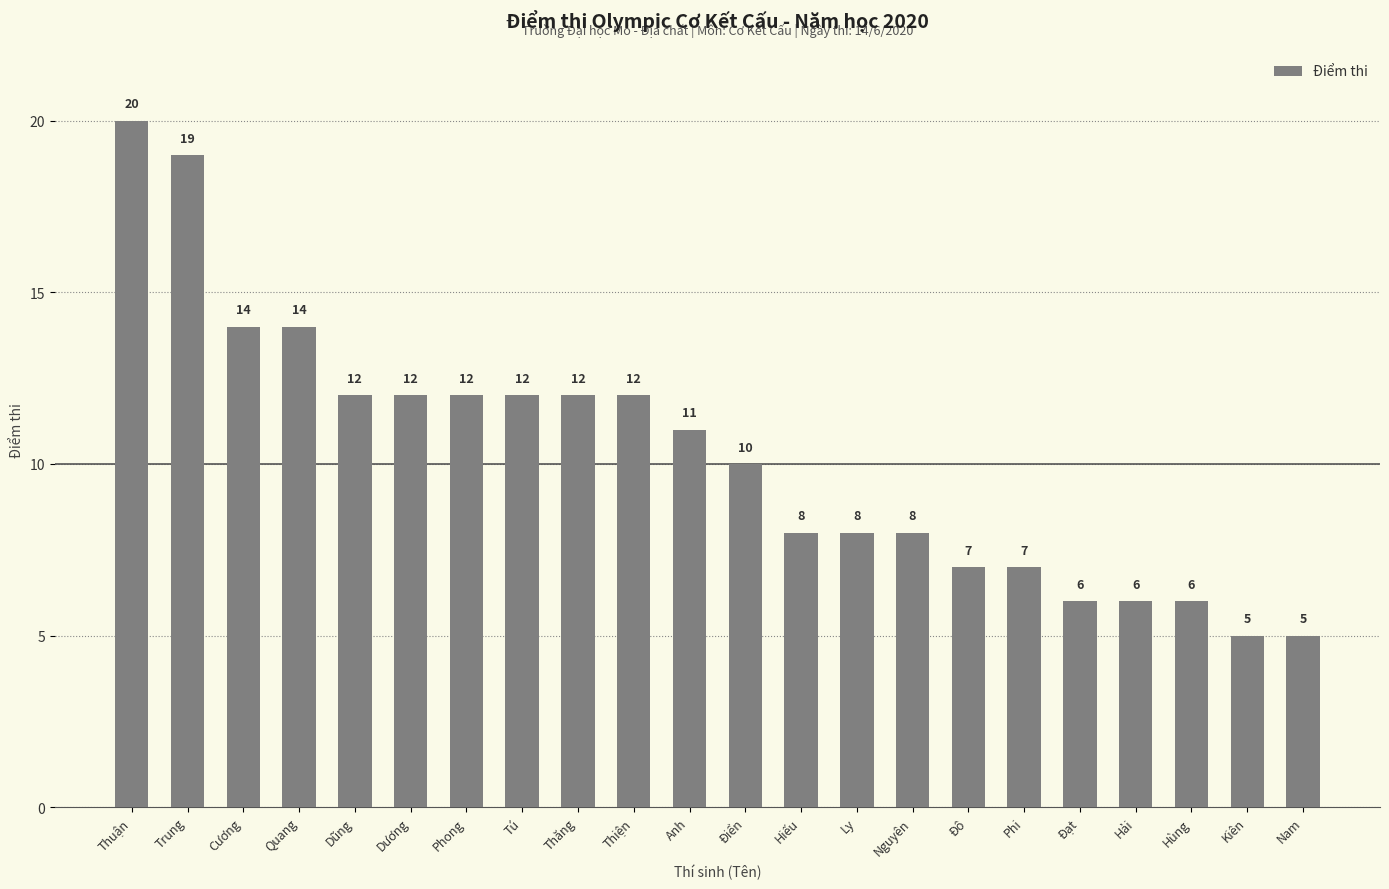

What is the value of the 14th bar from the left?

8